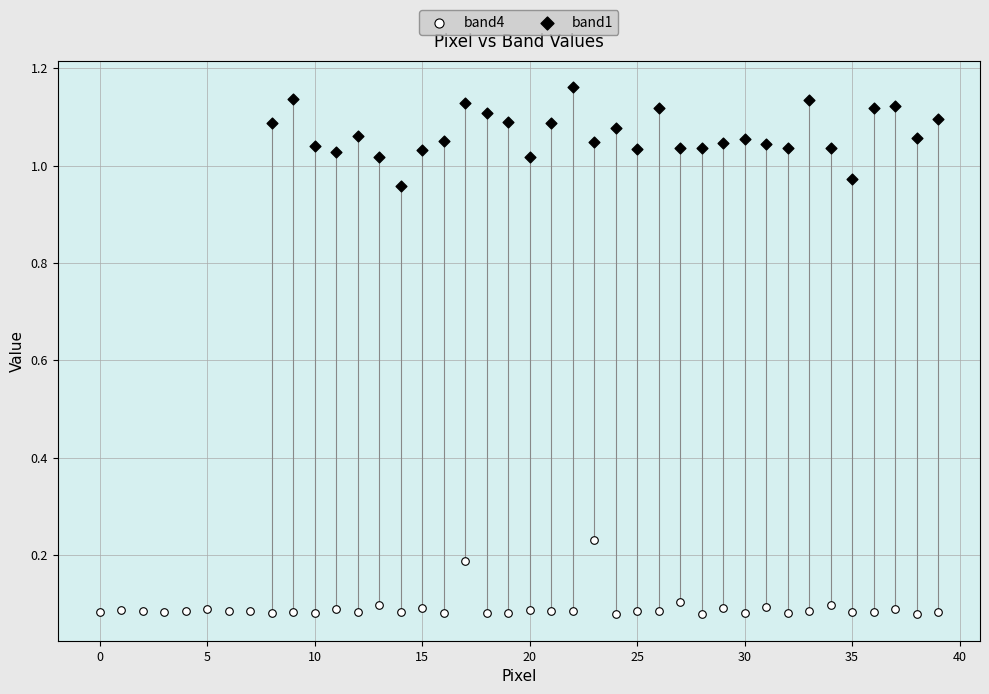

Which series reaches the maximum Y coordinate?

band1